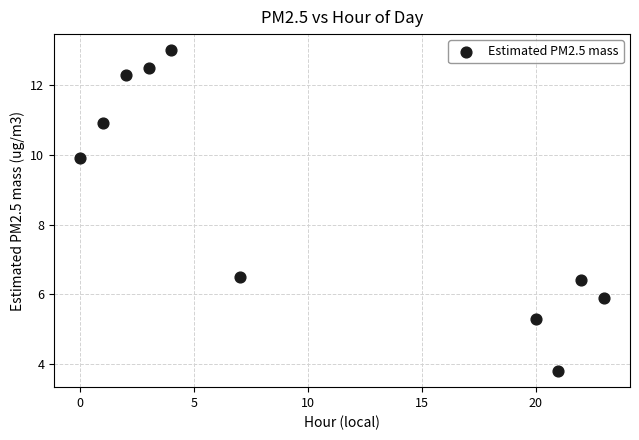

What is the range of Y values (max minus min)?

9.2